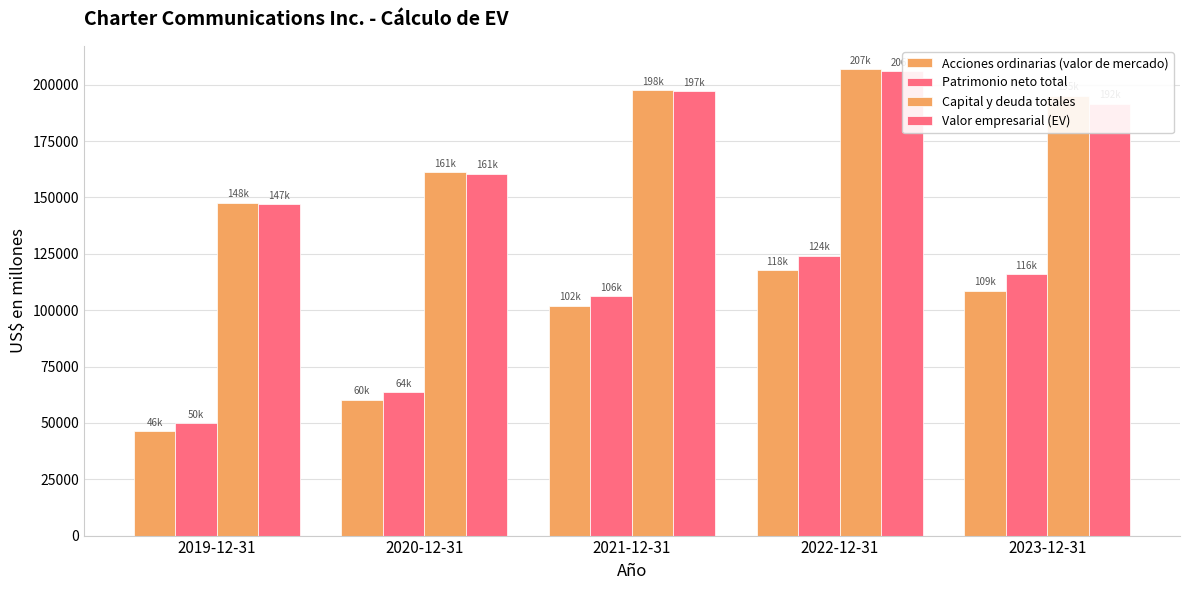

Does the chart contain any negative values?

No